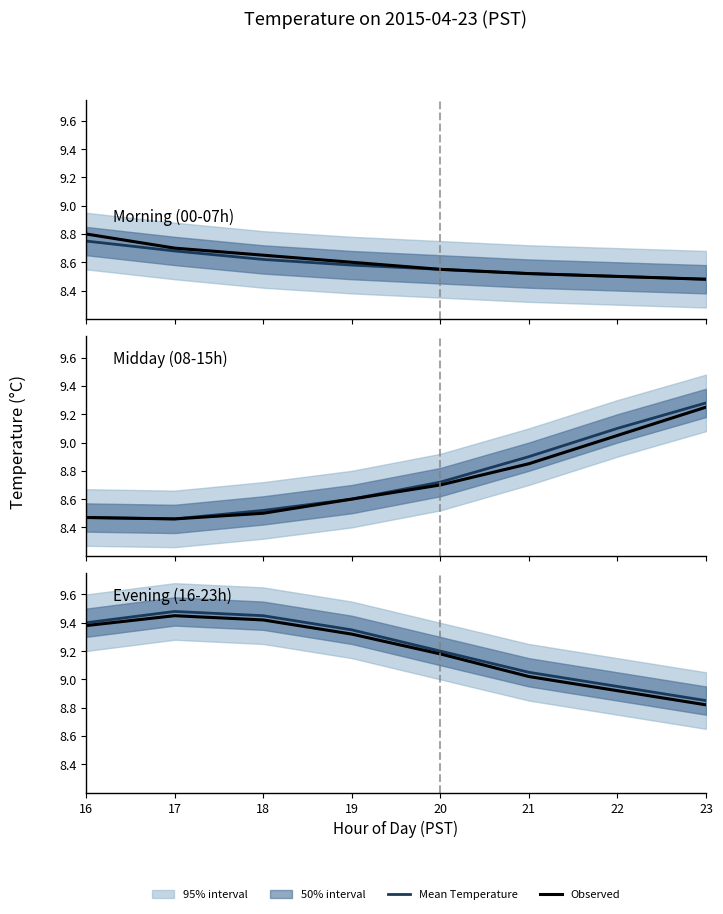

At which label is Mean Temperature closest to 9?

21